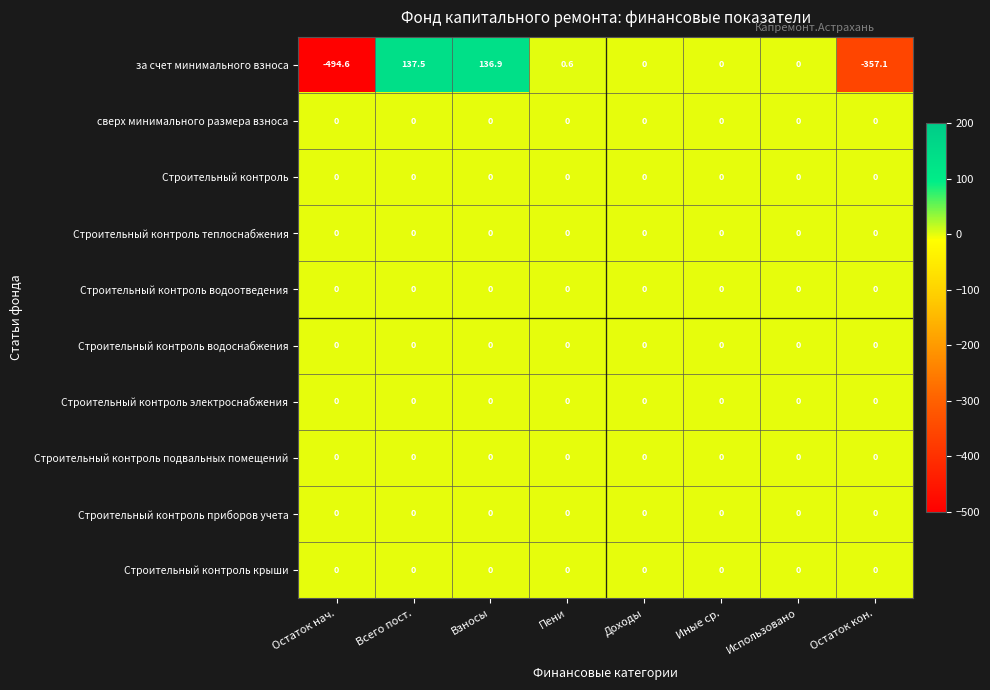

The за счет минимального взноса series shows 0.0 at Доходы. True or false?

True